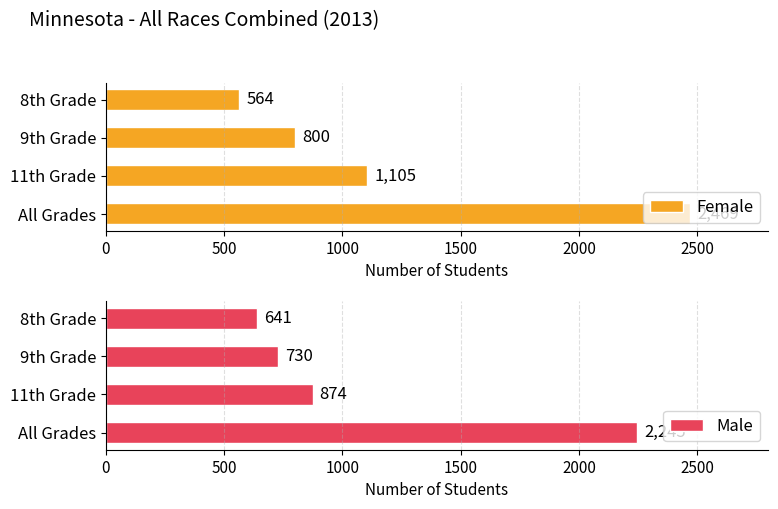

The Female series shows 1571 at 11th Grade. True or false?

False